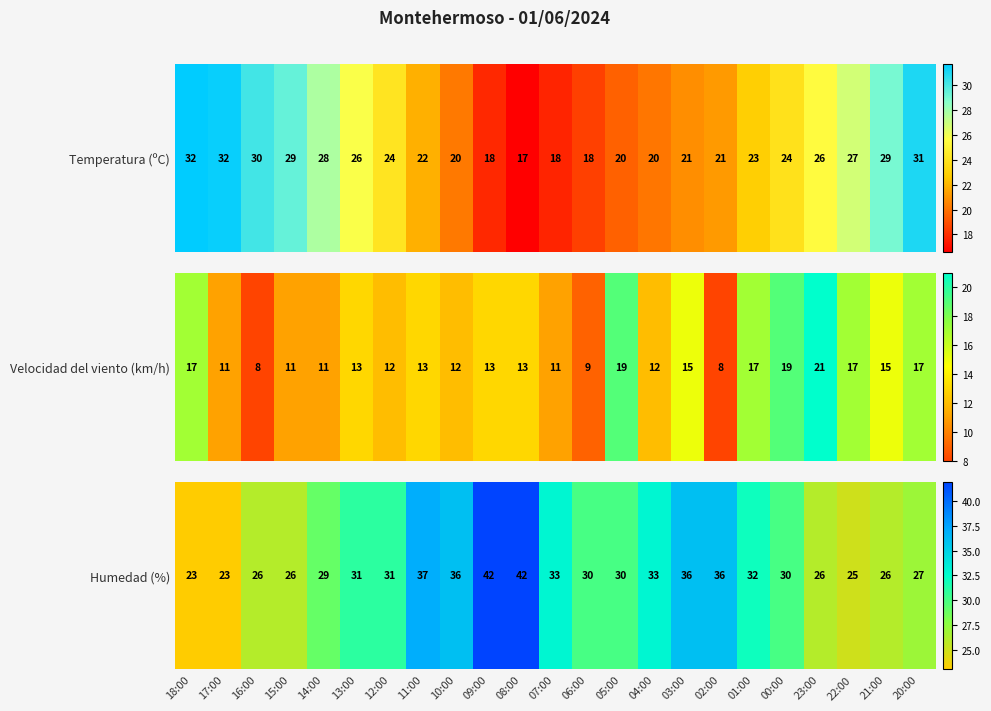

What is the difference between the values at 16:00 and 03:00?

10